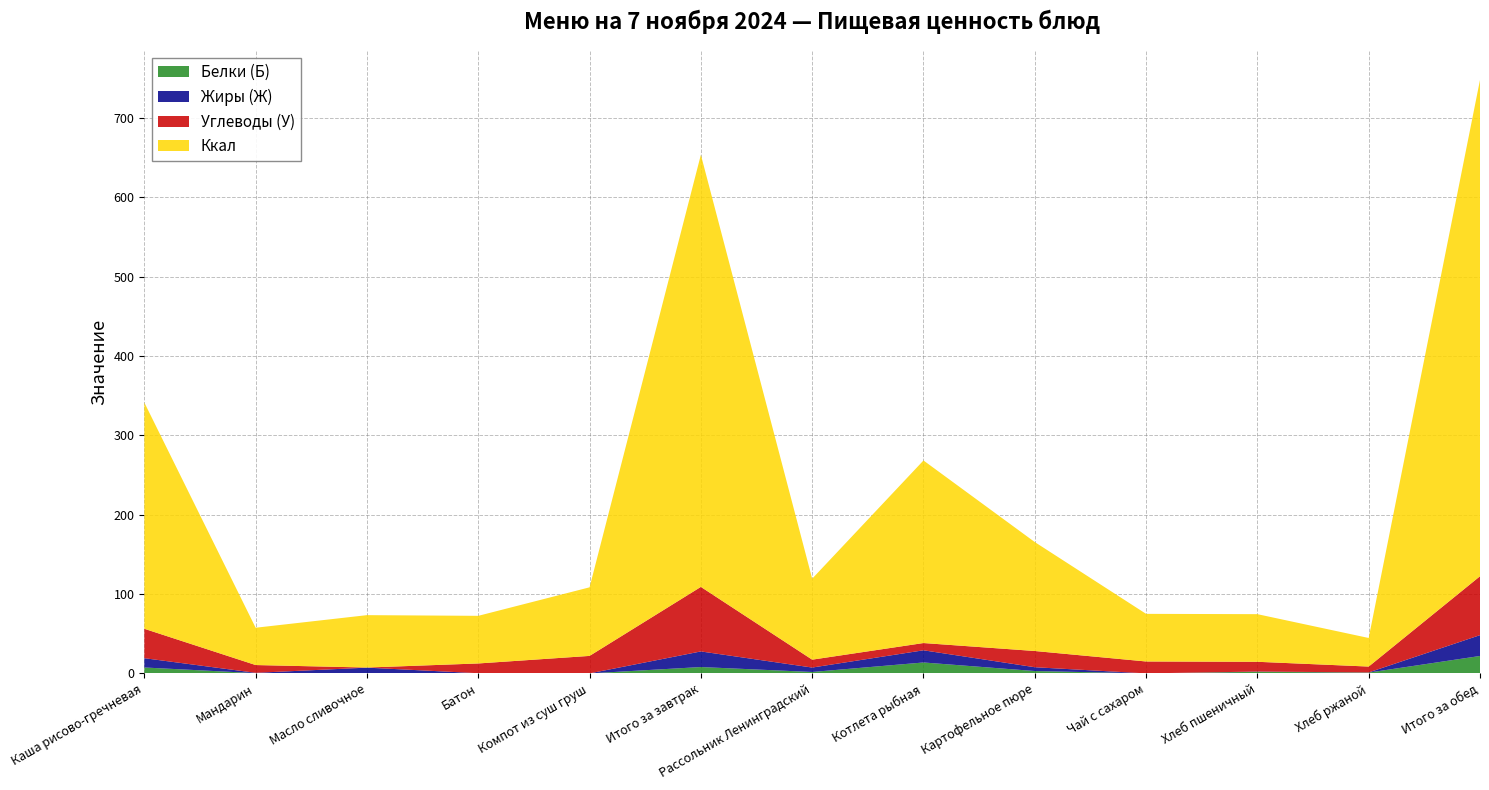

Reading left to right, what are all the values shown in this chart?

Белки (Б): Каша рисово-гречневая=7.5	Мандарин=0.4	Масло сливочное=0.1	Батон=0.0	Компот из суш груш=0.1	Итого за завтрак=8.1	Рассольник Ленинградский=1.9	Котлета рыбная=13.8	Картофельное пюре=3.1	Чай с сахаром=0.1	Хлеб пшеничный=2.1	Хлеб ржаной=1.1	Итого за обед=22.0
Жиры (Ж): Каша рисово-гречневая=11.7	Мандарин=0.4	Масло сливочное=7.2	Батон=0.3	Компот из суш груш=0.0	Итого за завтрак=19.7	Рассольник Ленинградский=5.6	Котлета рыбная=15.3	Картофельное пюре=4.8	Чай с сахаром=0.0	Хлеб пшеничный=0.3	Хлеб ржаной=0.2	Итого за обед=26.2
Углеводы (У): Каша рисово-гречневая=37.0	Мандарин=9.8	Масло сливочное=0.1	Батон=12.3	Компот из суш груш=22.0	Итого за завтрак=81.3	Рассольник Ленинградский=9.9	Котлета рыбная=9.1	Картофельное пюре=20.4	Чай с сахаром=15.0	Хлеб пшеничный=12.3	Хлеб ржаной=7.4	Итого за обед=74.2
Ккал: Каша рисово-гречневая=285.0	Мандарин=47.0	Масло сливочное=66.0	Батон=60.0	Компот из суш груш=86.4	Итого за завтрак=544.4	Рассольник Ленинградский=102.0	Котлета рыбная=230.0	Картофельное пюре=137.2	Чай с сахаром=60.0	Хлеб пшеничный=60.0	Хлеб ржаной=36.0	Итого за обед=625.2